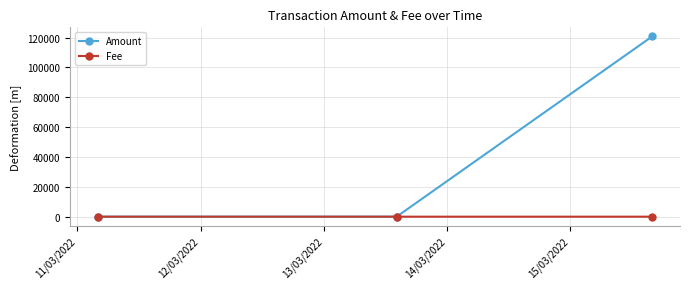

Which series has the largest range (max minus min)?

Amount